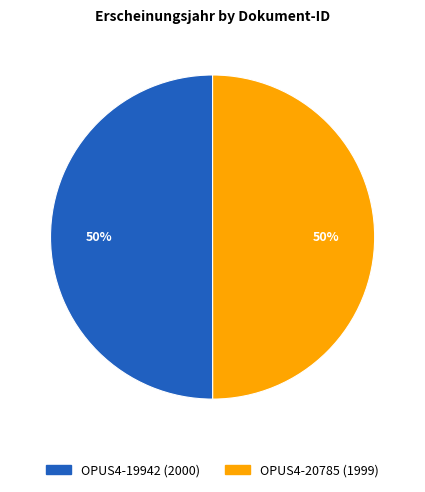

Approximately how many times larger is the value at OPUS4-20785 (1999) compared to OPUS4-19942 (2000)?

1.0